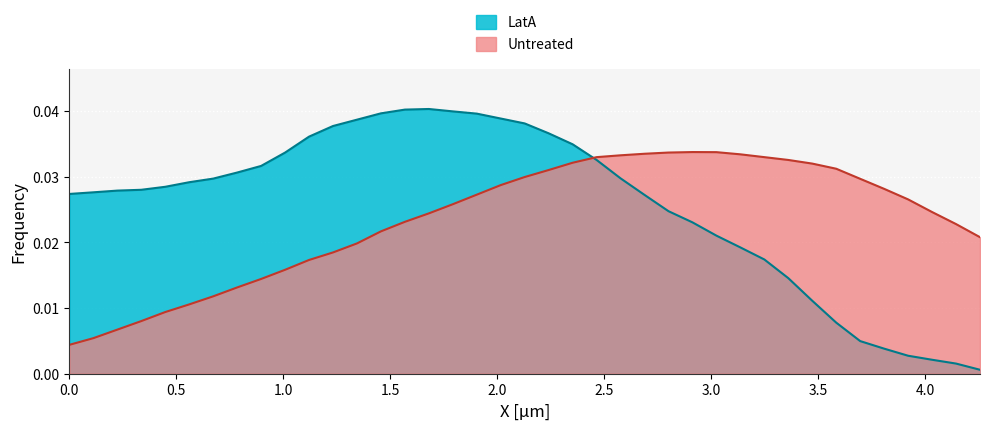

After their last crossing, which series has the higher values: LatA or Untreated?

Untreated